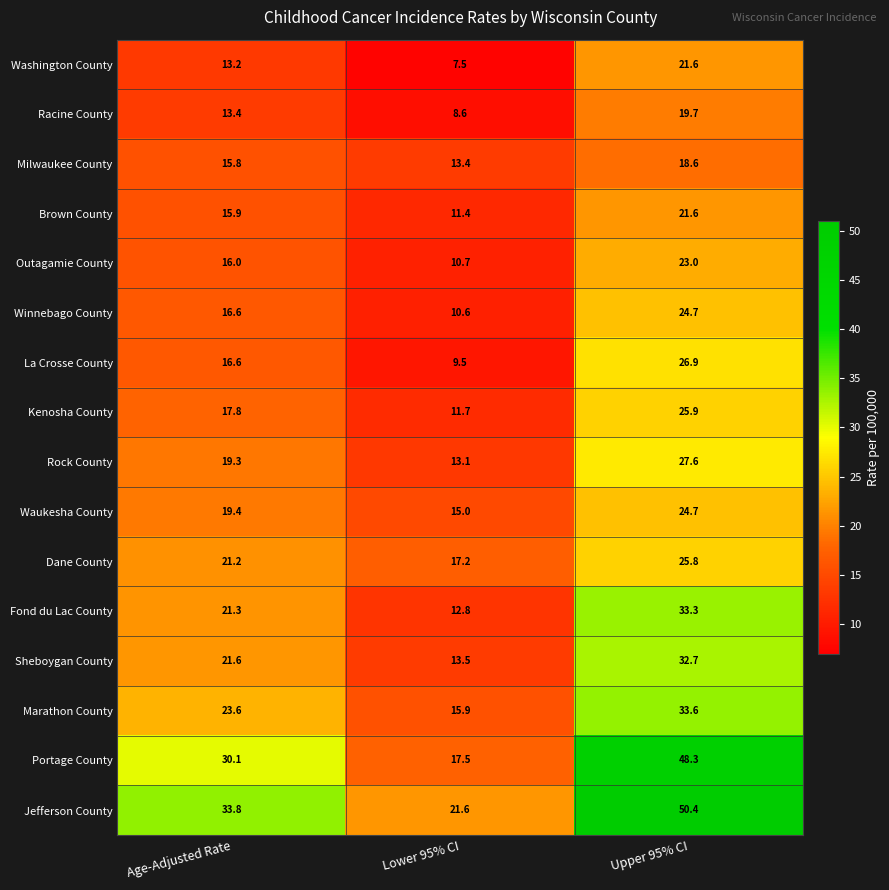

Between Age-Adjusted Rate and Upper 95% CI, which series saw the biggest shift?

Portage County